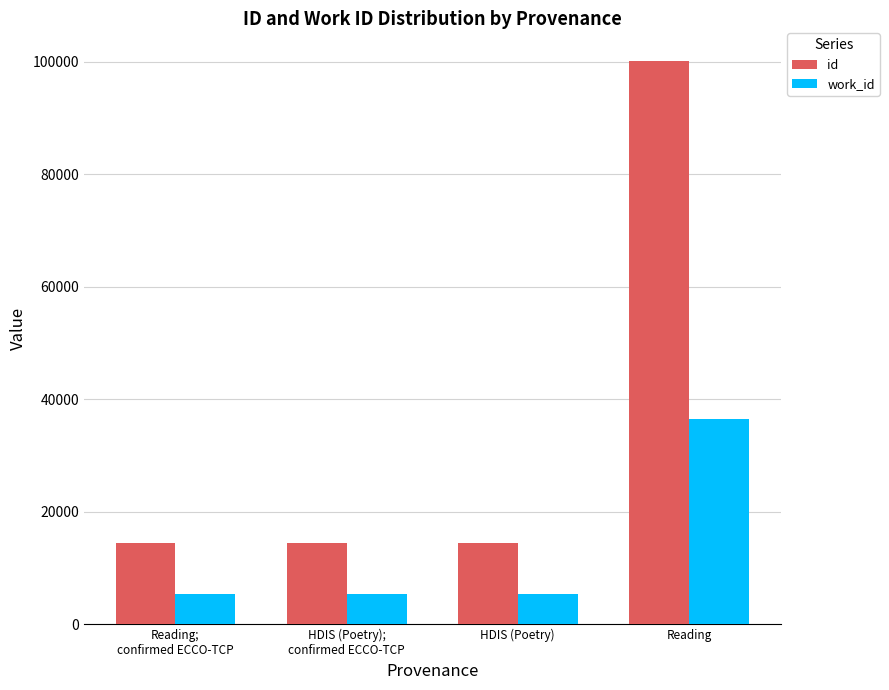

Rank the series by their average value, from highest to lowest.

id, work_id